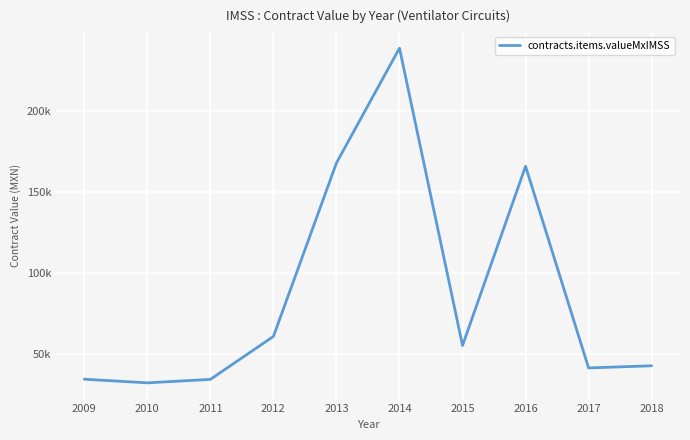

Does the chart display data point markers on the line(s)?

No